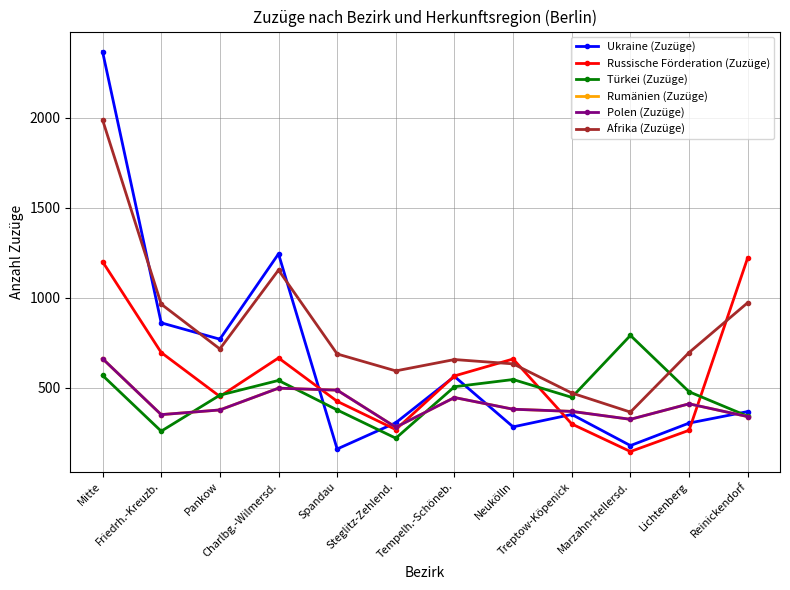

Rank the categories by Polen (Zuzüge) value from highest to lowest.

Mitte, Charlbg.-Wilmersd., Spandau, Tempelh.-Schöneb., Lichtenberg, Neukölln, Pankow, Treptow-Köpenick, Friedrh.-Kreuzb., Reinickendorf, Marzahn-Hellersd., Steglitz-Zehlend.